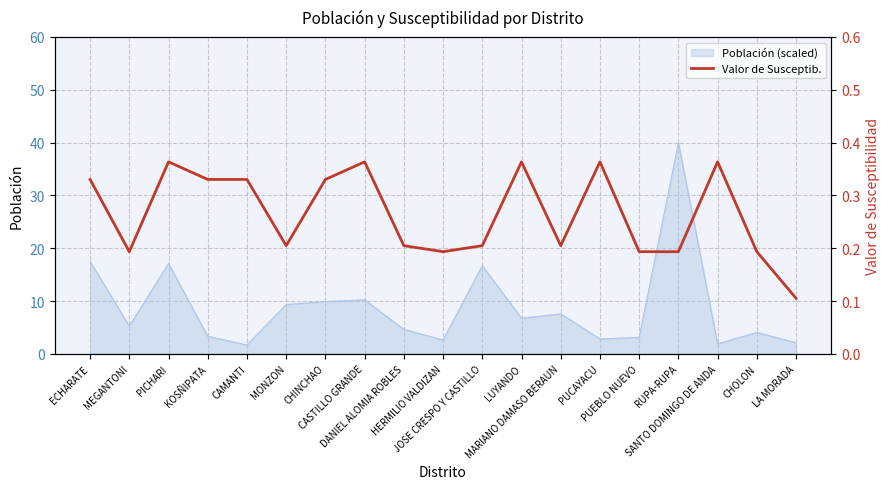

What is the difference between the second highest and minimum values?

0.3